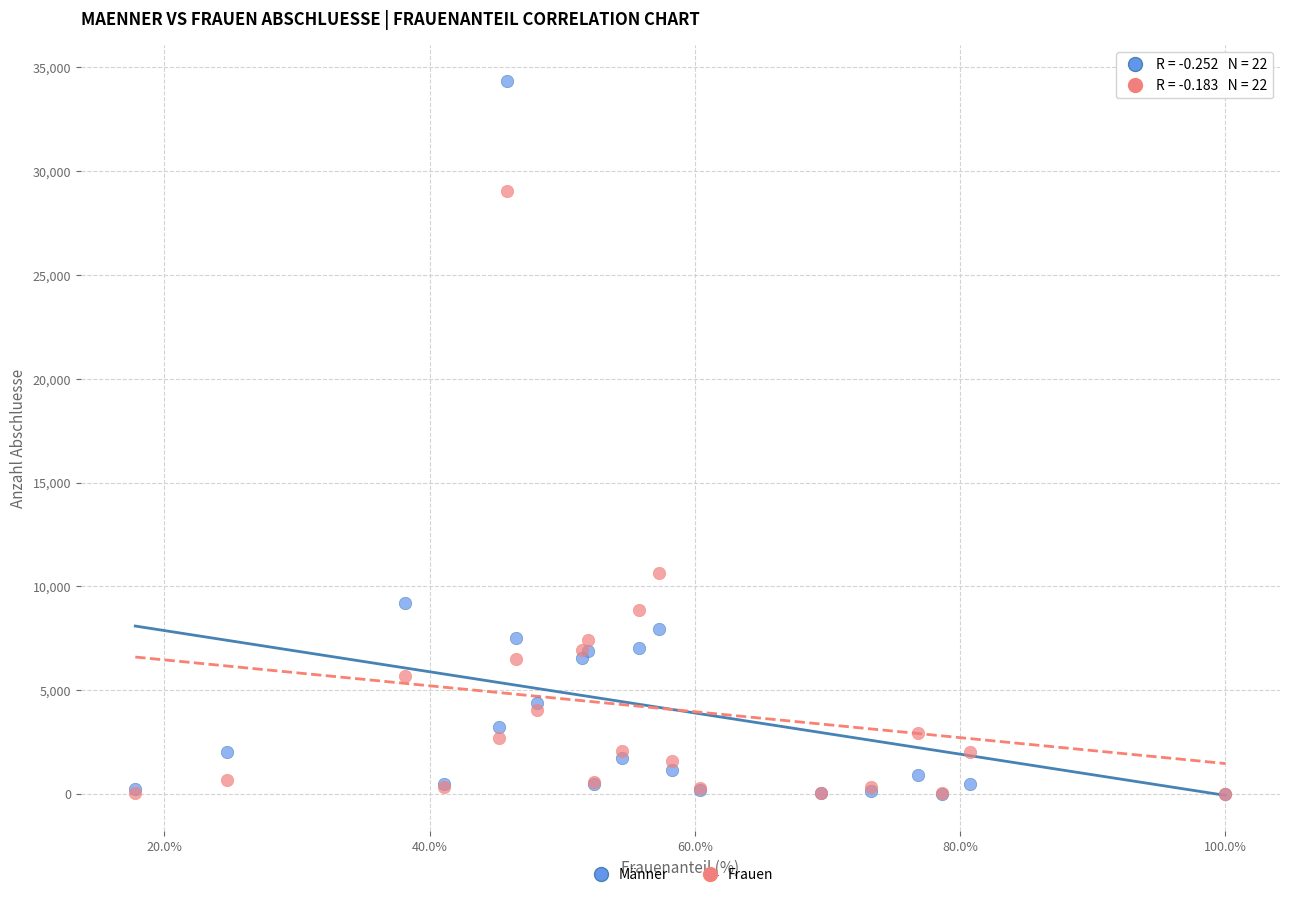

In the Männer series, what Y value is closest to 17170?

9178